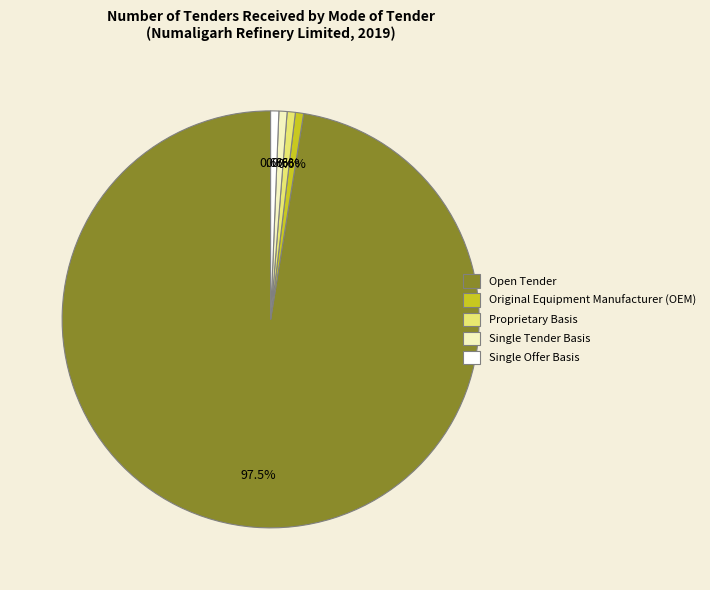

Is there any slice that represents more than half of the pie?

Yes